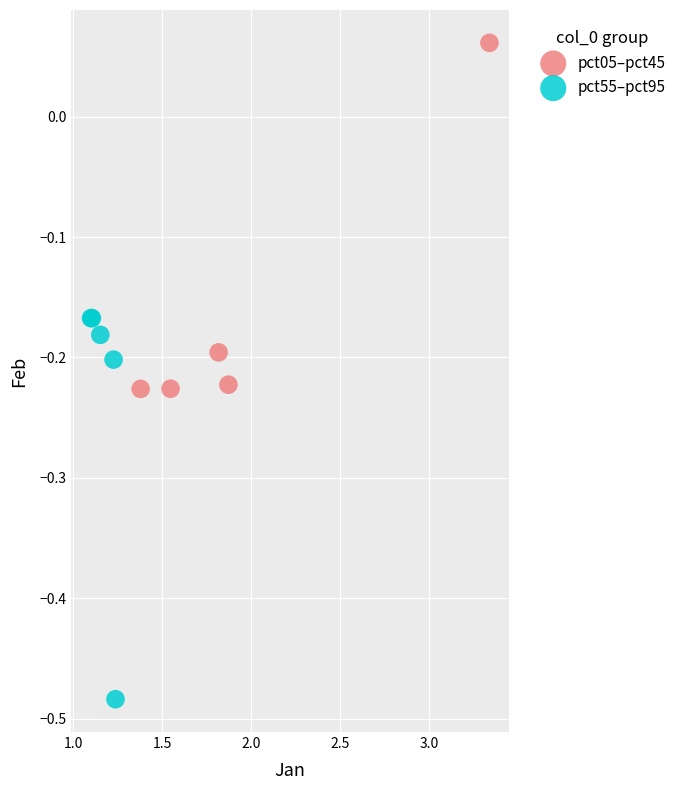

Which series reaches the maximum Y coordinate?

pct05–pct45